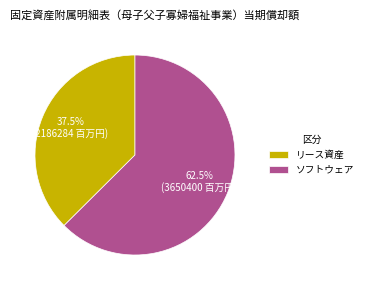

To the nearest percent, what is the average slice percentage?

50%